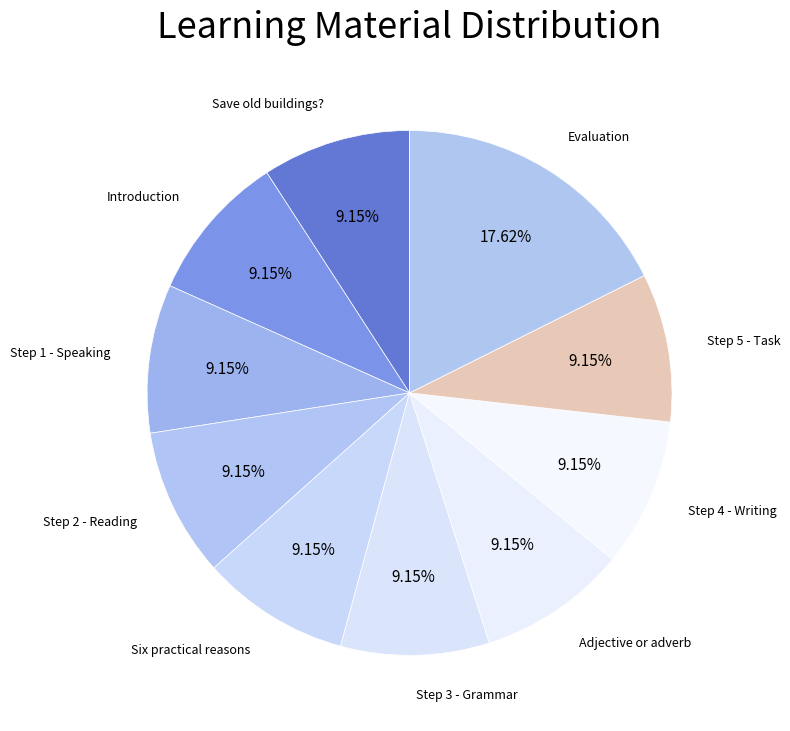

How many segments does this pie chart have?

10